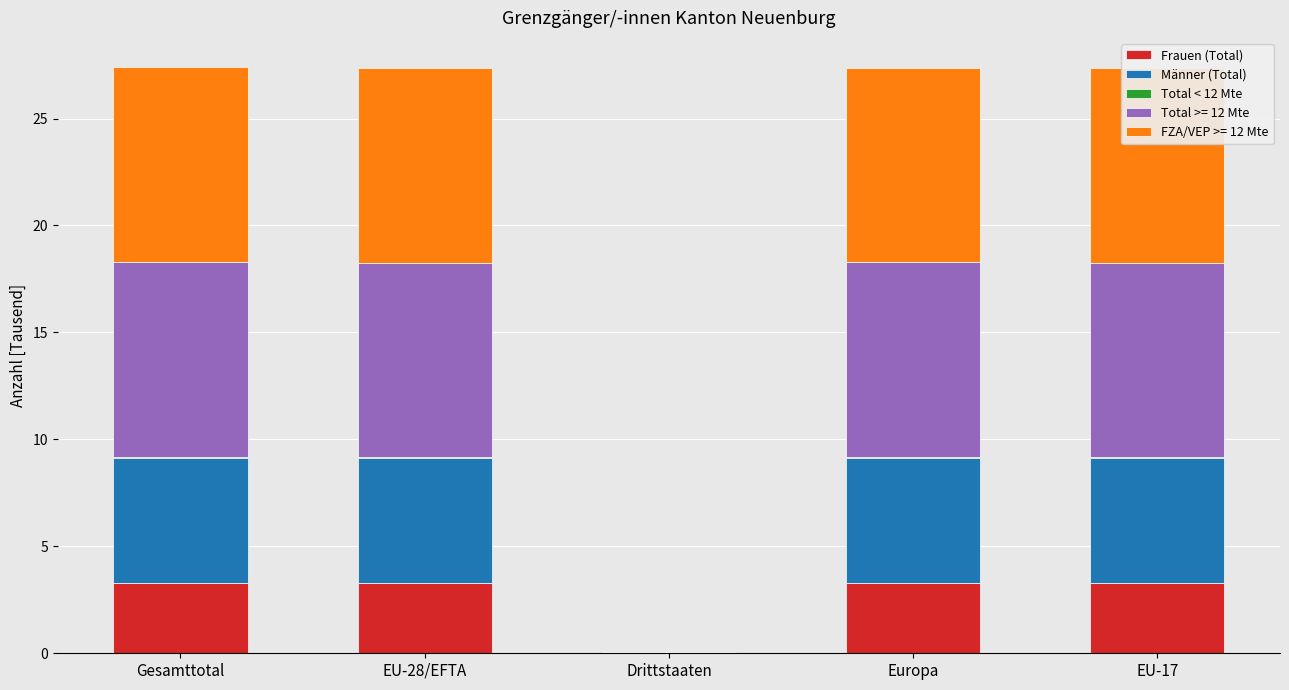

The value of Frauen (Total) at Gesamttotal is 3.3. True or false?

True